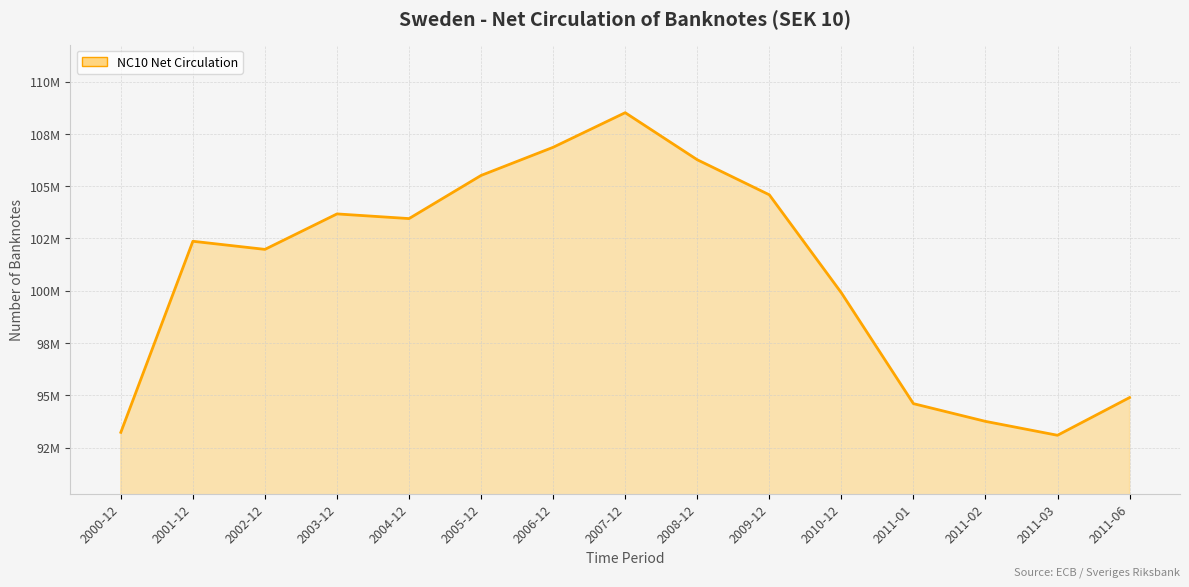

Does the chart have visible grid lines?

Yes